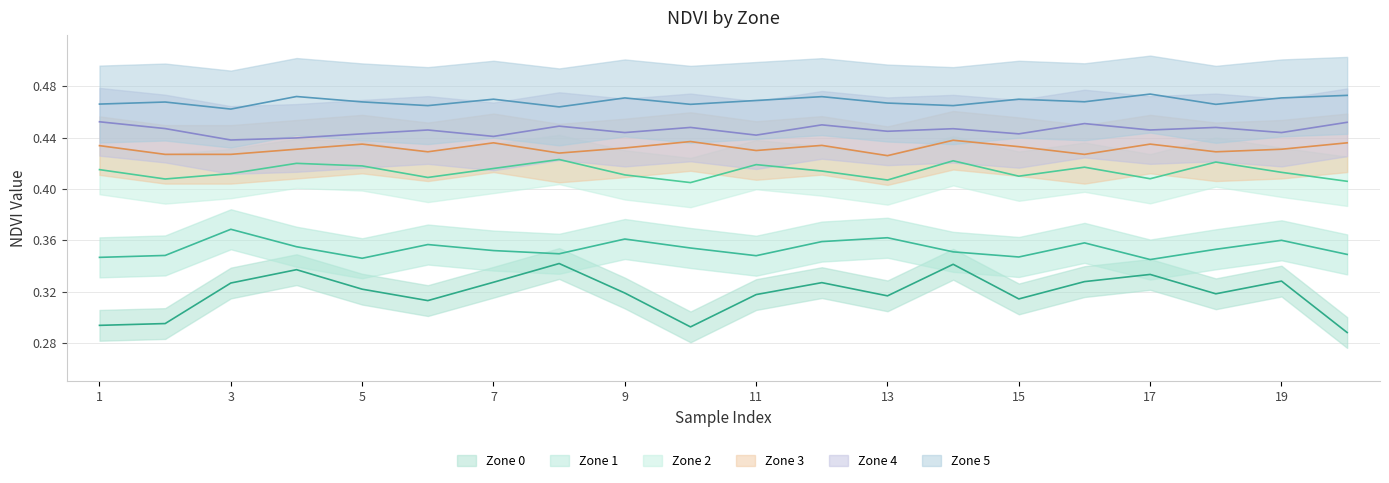

Count the Zone 3 values in the range 0 to 1.

20